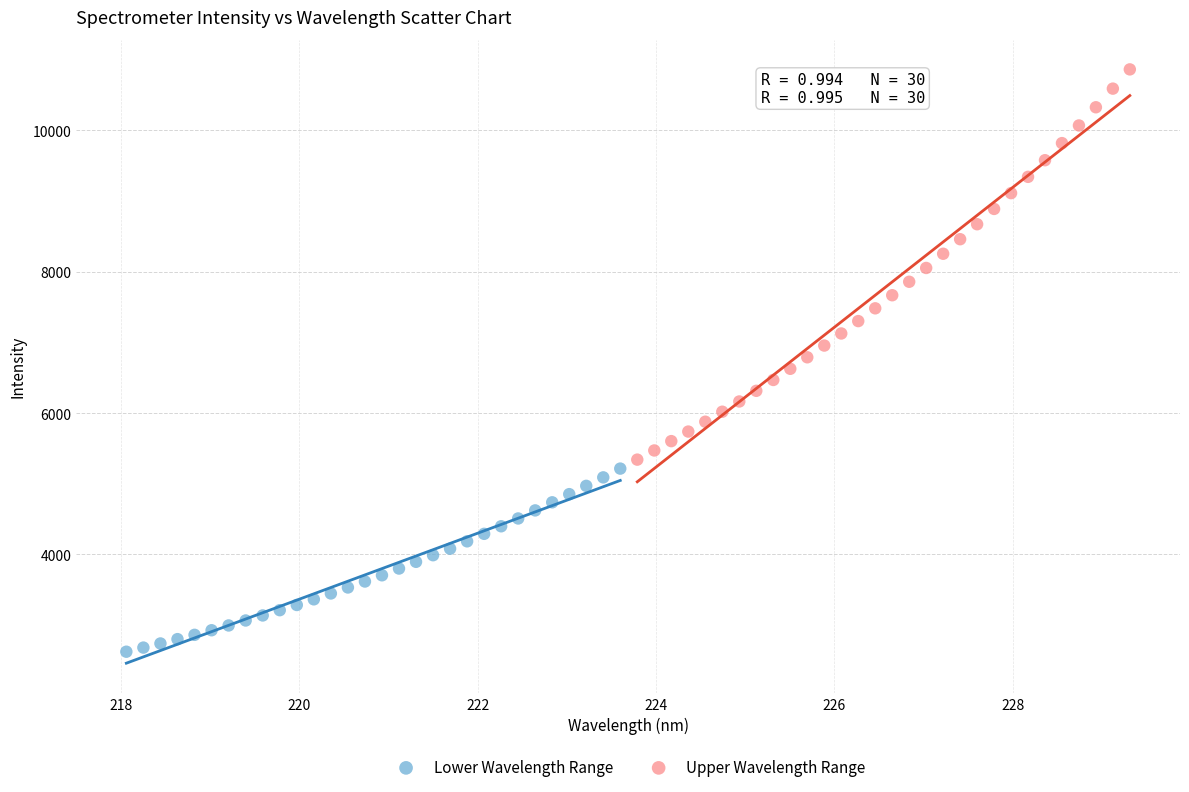

Which series contains the lowest Y value?

Lower Wavelength Range